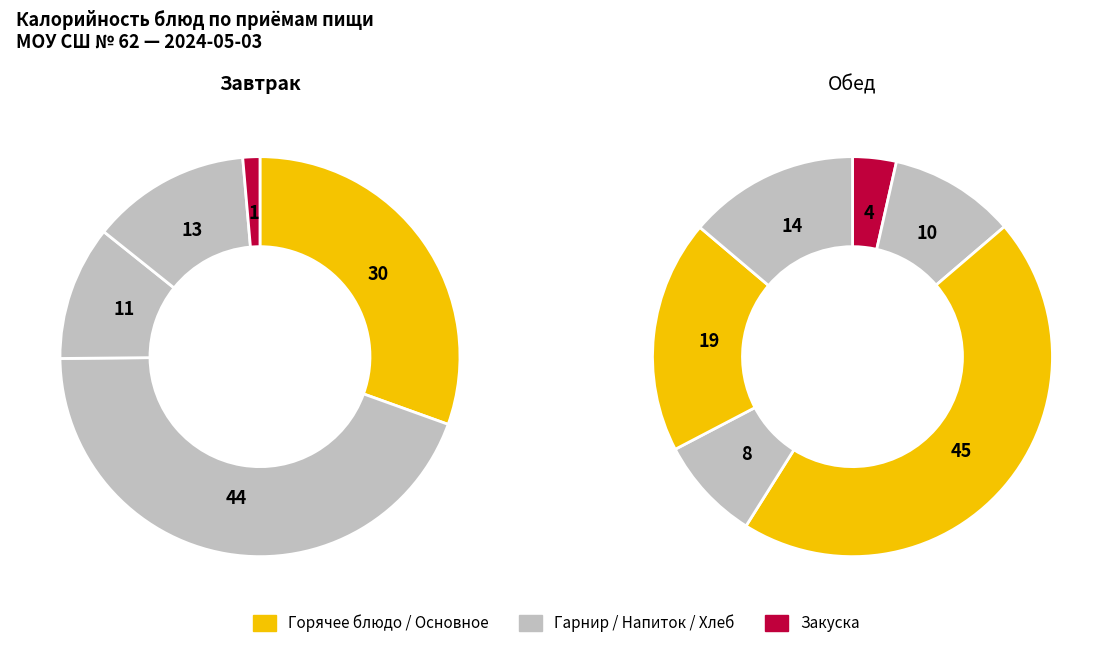

Count the number of slices in the pie.

5